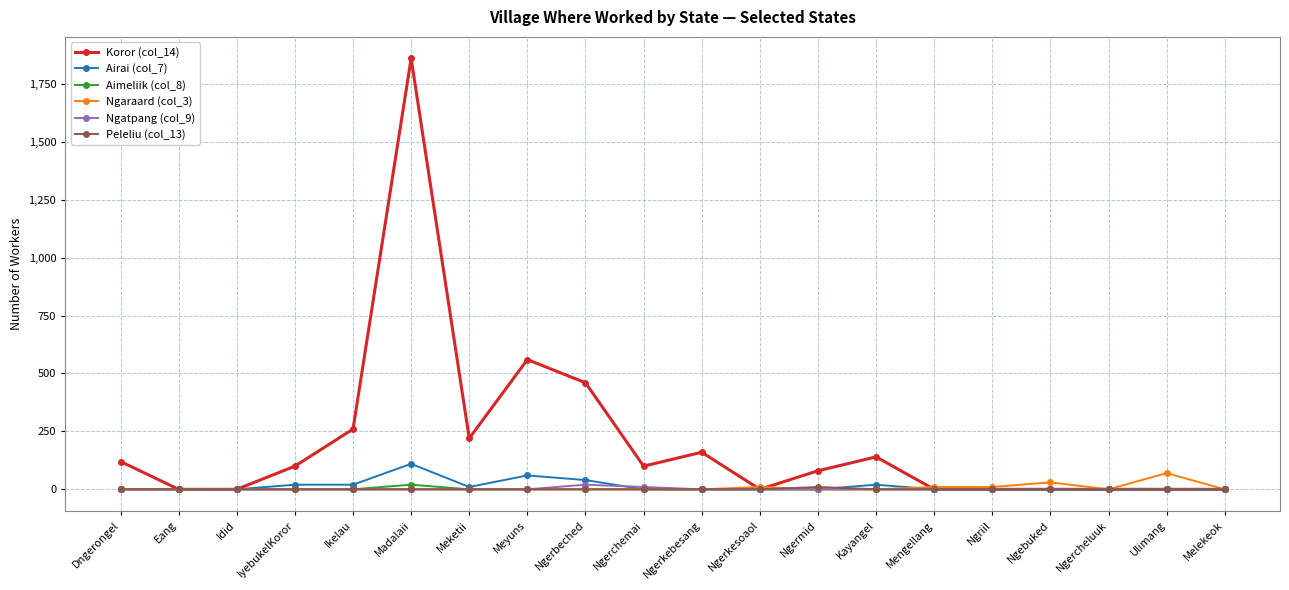

How many lines are shown in the chart?

6